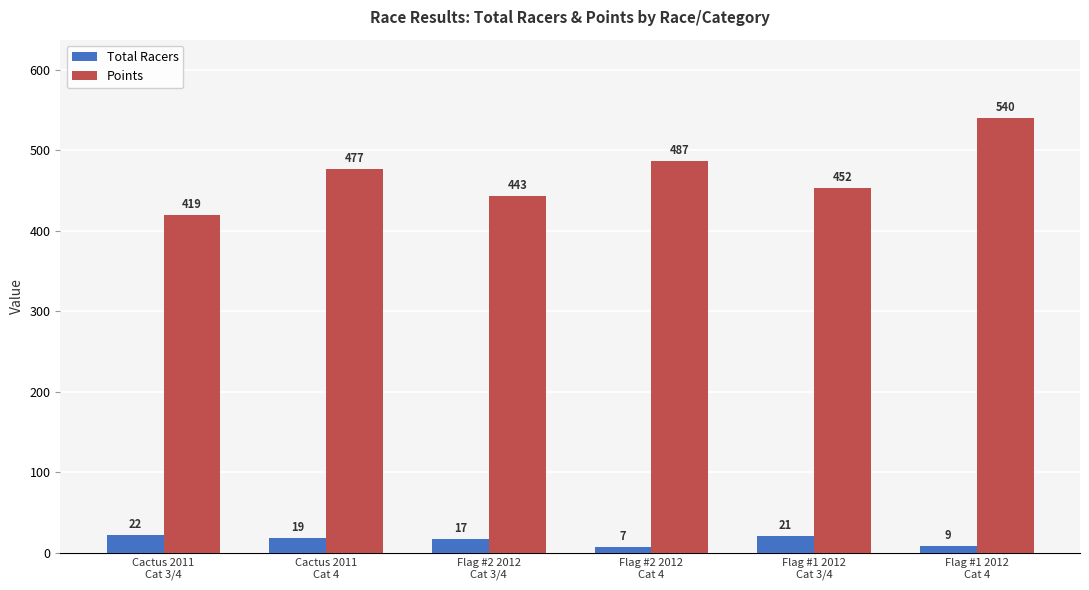

How many bars are there in total?

12